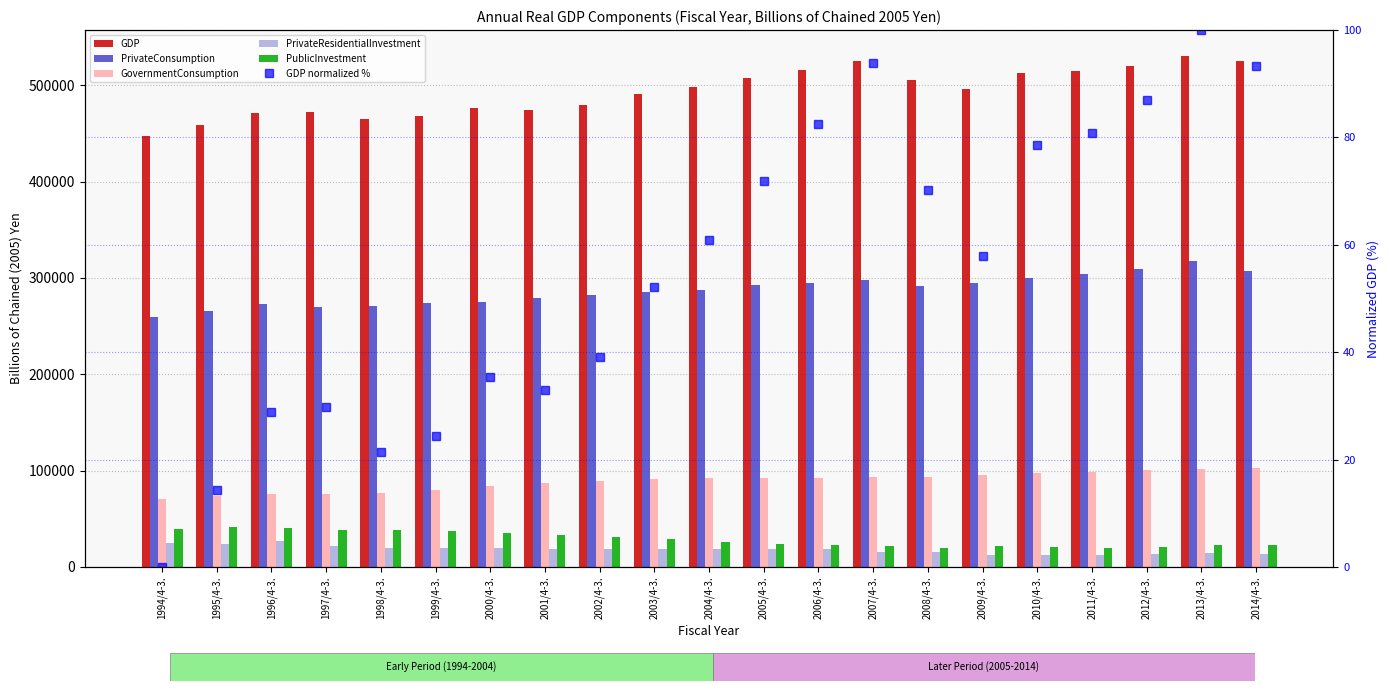

Between 2009/4-3. and 2014/4-3., which series saw the biggest shift?

GDP